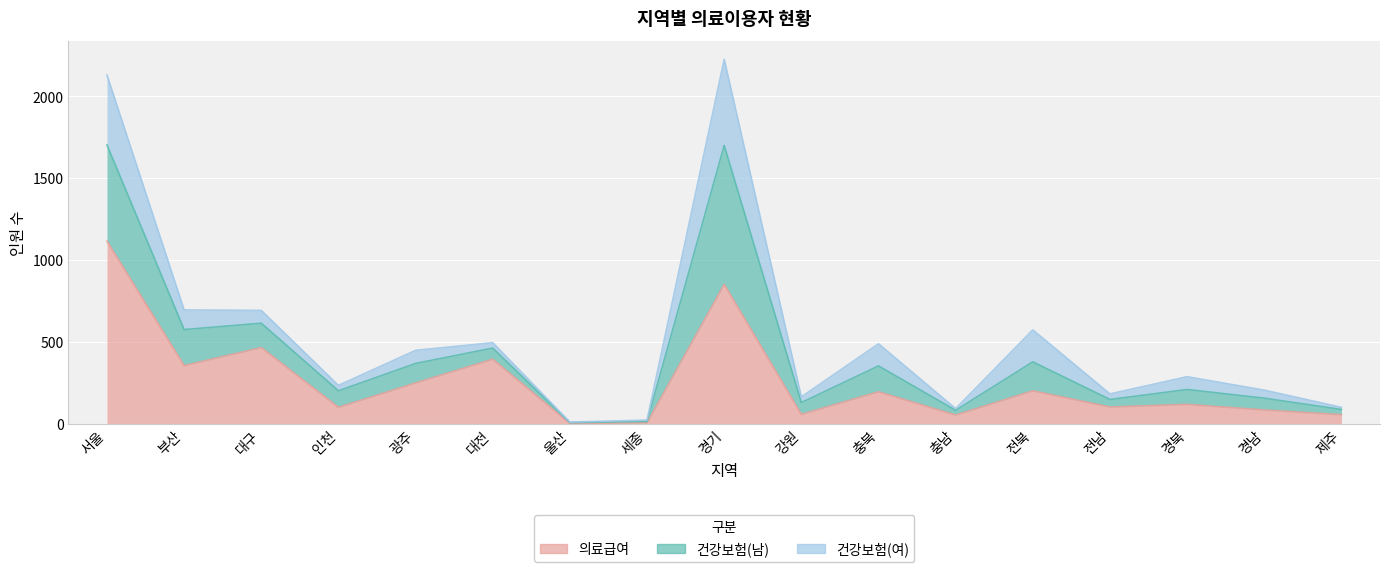

True or false: 의료급여 has more than 0 points higher than both neighbors.

True